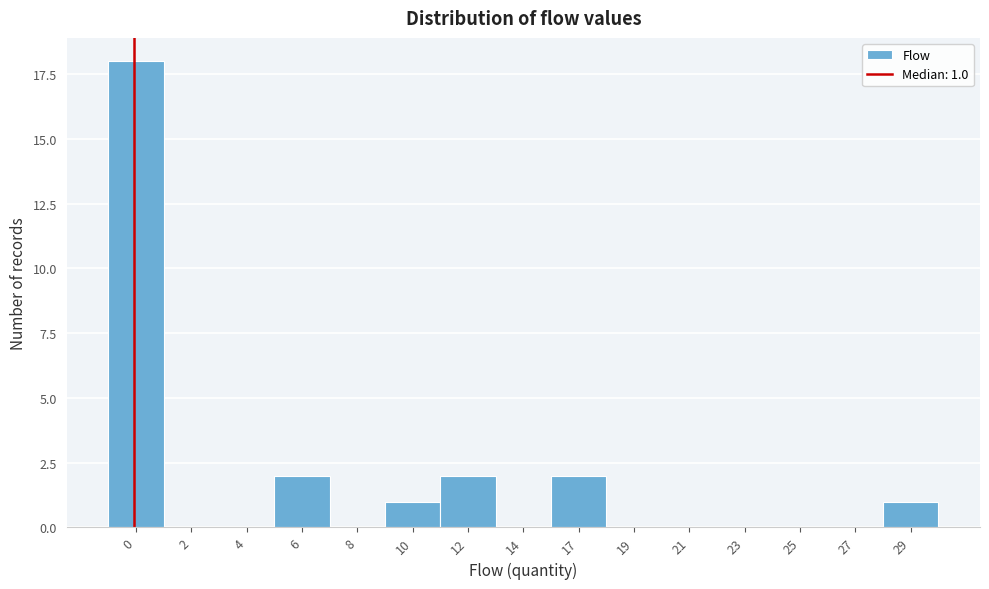

Reading left to right, transcribe all the data shown in this chart.

0=18	2=0	4=0	6=2	8=0	10=1	12=2	14=0	17=2	19=0	21=0	23=0	25=0	27=0	29=1